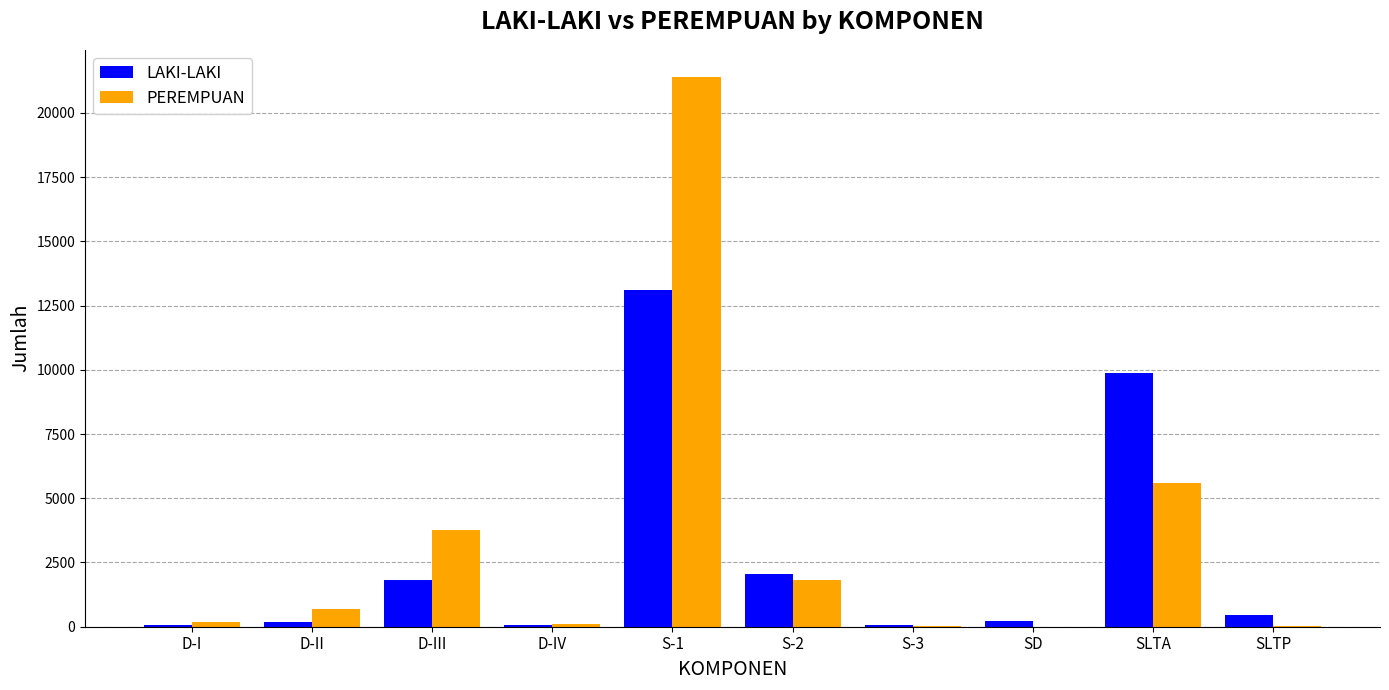

Is it true that PEREMPUAN equals 5599 at SLTA?

True